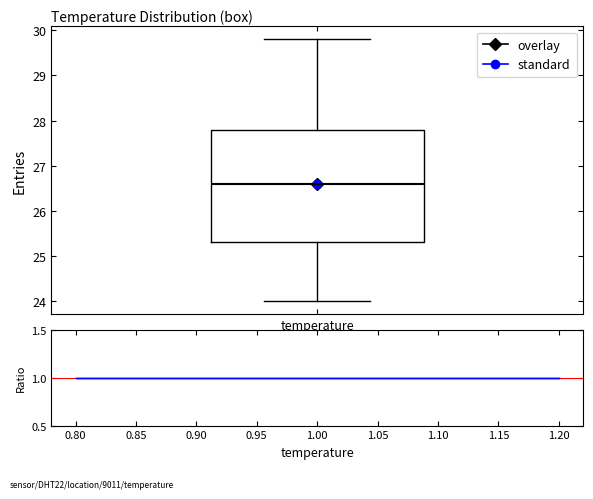

Where does the lower whisker of the box for temperature end on the y-axis? The values are not printed on the chart, so give them approximately, as read against the axis.

24.0